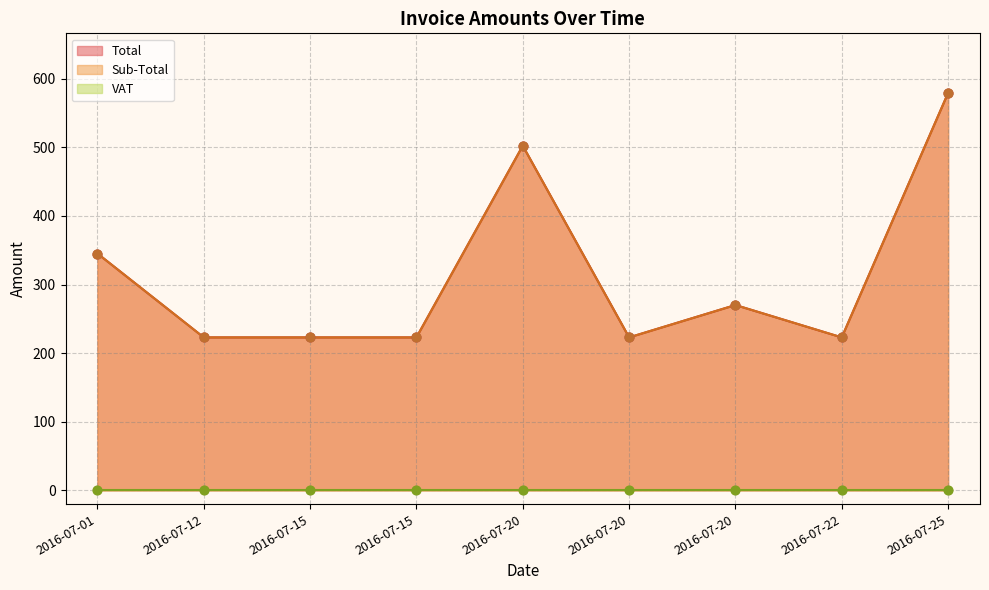

Which series reaches the maximum Y coordinate?

Sub-Total